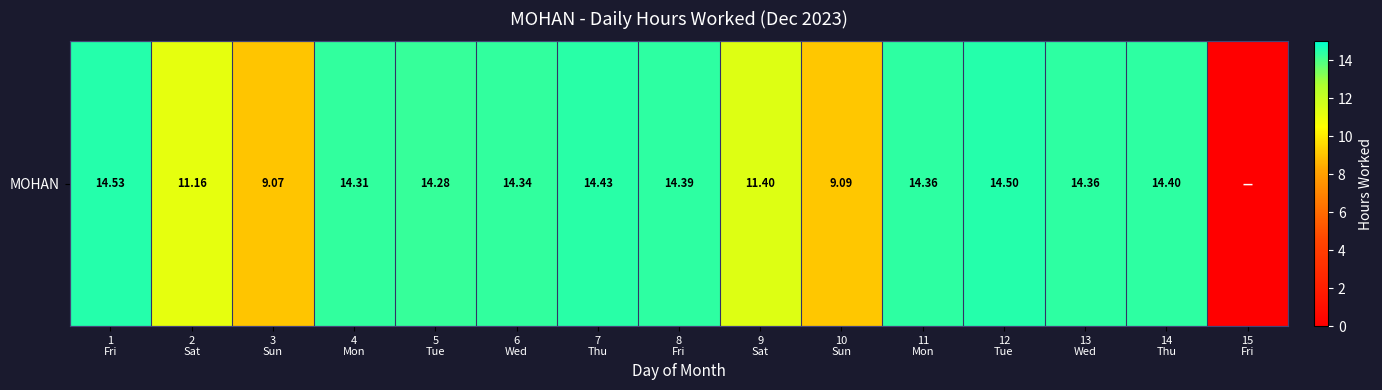

Is it true that the value at 8
Fri is 20.2?

False